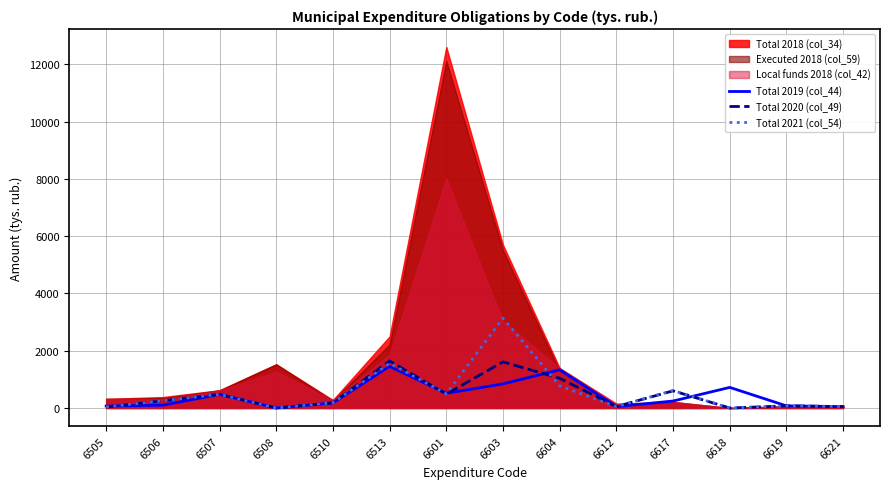

What is the difference between the second highest and minimum values in the Total 2021 (col_54) series?

1562.1